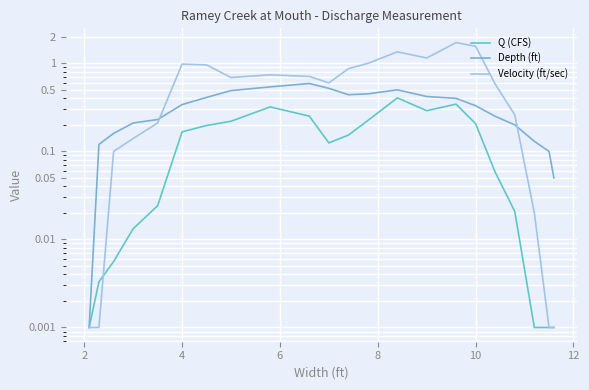

Reading right to left, list all the values displayed in this chart.

Q (CFS): 0.0	0.0	0.0	0.0	0.1	0.2	0.3	0.3	0.4	0.2	0.2	0.1	0.3	0.3	0.2	0.2	0.2	0.0	0.0	0.0	0.0	0.0
Depth (ft): 0.1	0.1	0.1	0.2	0.2	0.3	0.4	0.4	0.5	0.5	0.4	0.5	0.6	0.5	0.5	0.4	0.3	0.2	0.2	0.2	0.1	0.0
Velocity (ft/sec): 0.0	0.0	0.0	0.3	0.6	1.6	1.7	1.1	1.4	1.0	0.9	0.6	0.7	0.7	0.7	1.0	1.0	0.2	0.1	0.1	0.0	0.0